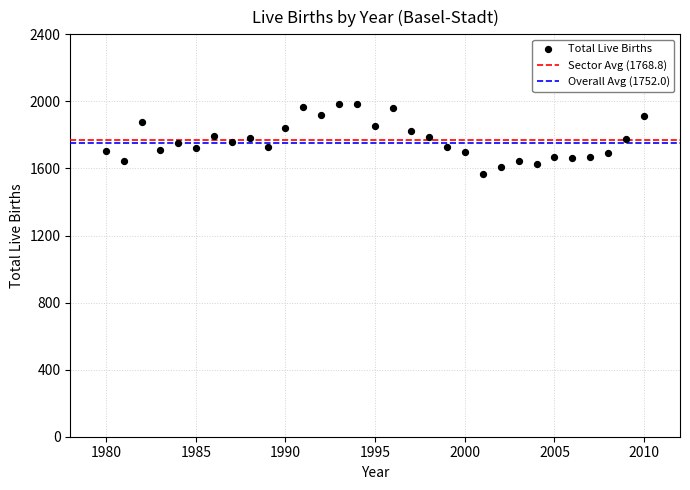

What is the range of Y values (max minus min)?

419